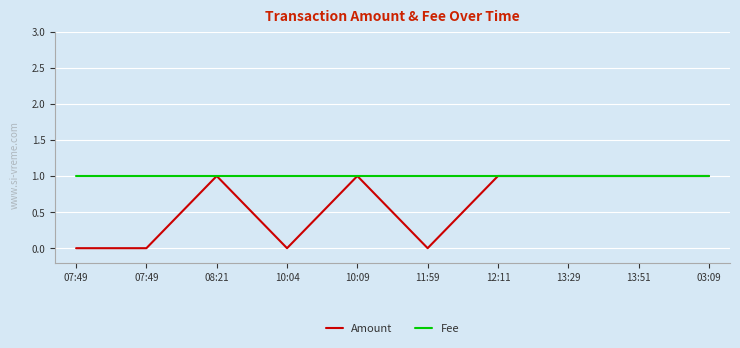

True or false: Fee and Amount intersect in this chart.

False